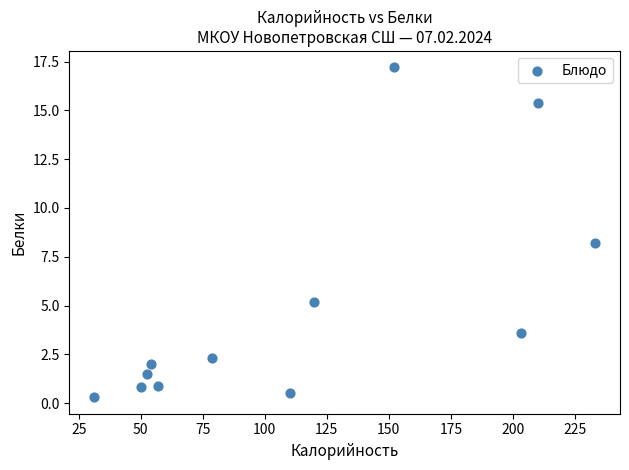

What is the average Y value?

4.8